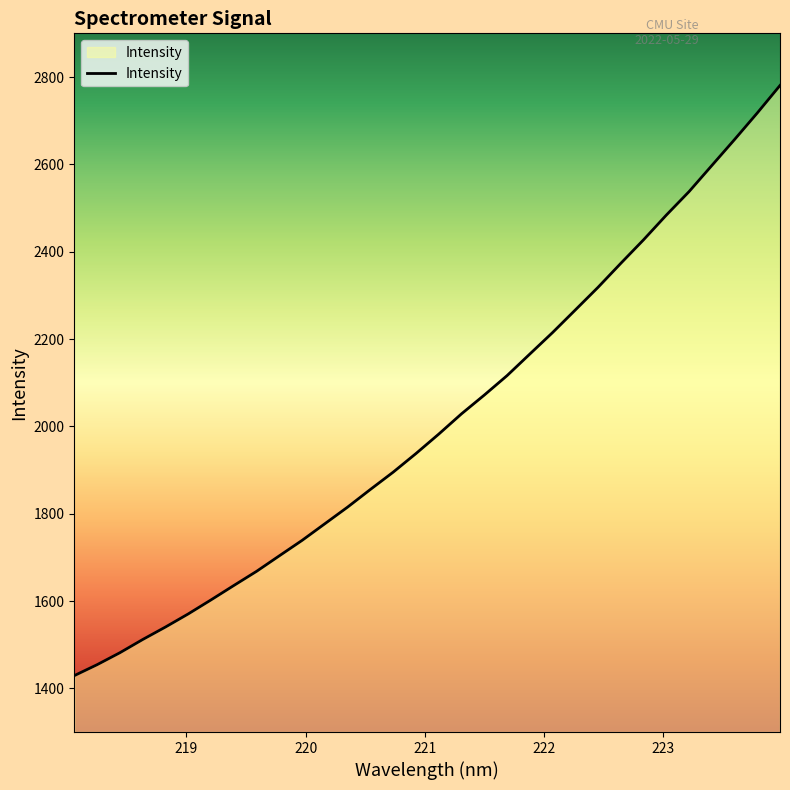

True or false: the data has more than 2 interior local peaks.

False